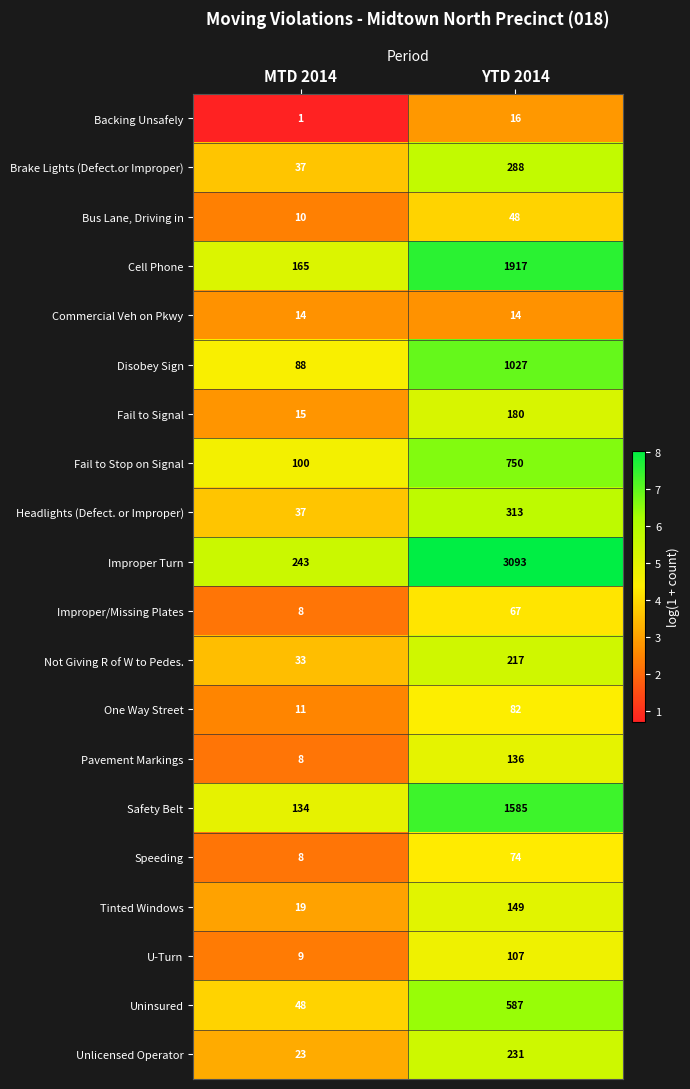

Rank the series at YTD 2014 from lowest to highest value.

Commercial Veh on Pkwy, Backing Unsafely, Bus Lane, Driving in, Improper/Missing Plates, Speeding, One Way Street, U-Turn, Pavement Markings, Tinted Windows, Fail to Signal, Not Giving R of W to Pedes., Unlicensed Operator, Brake Lights (Defect.or Improper), Headlights (Defect. or Improper), Uninsured, Fail to Stop on Signal, Disobey Sign, Safety Belt, Cell Phone, Improper Turn